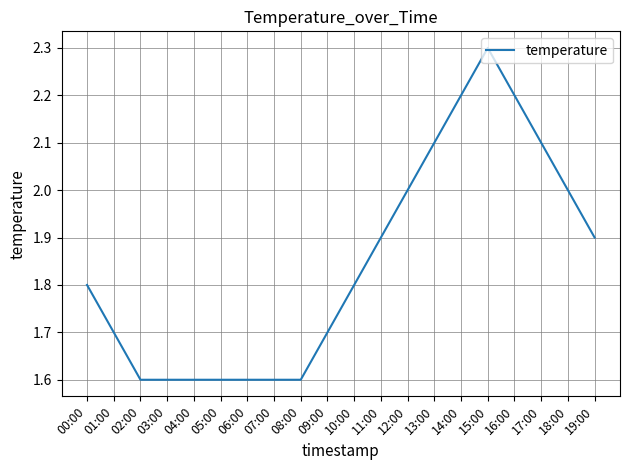

Reading right to left, list all the values displayed in this chart.

19:00=1.9	18:00=2.0	17:00=2.1	16:00=2.2	15:00=2.3	14:00=2.2	13:00=2.1	12:00=2.0	11:00=1.9	10:00=1.8	09:00=1.7	08:00=1.6	07:00=1.6	06:00=1.6	05:00=1.6	04:00=1.6	03:00=1.6	02:00=1.6	01:00=1.7	00:00=1.8